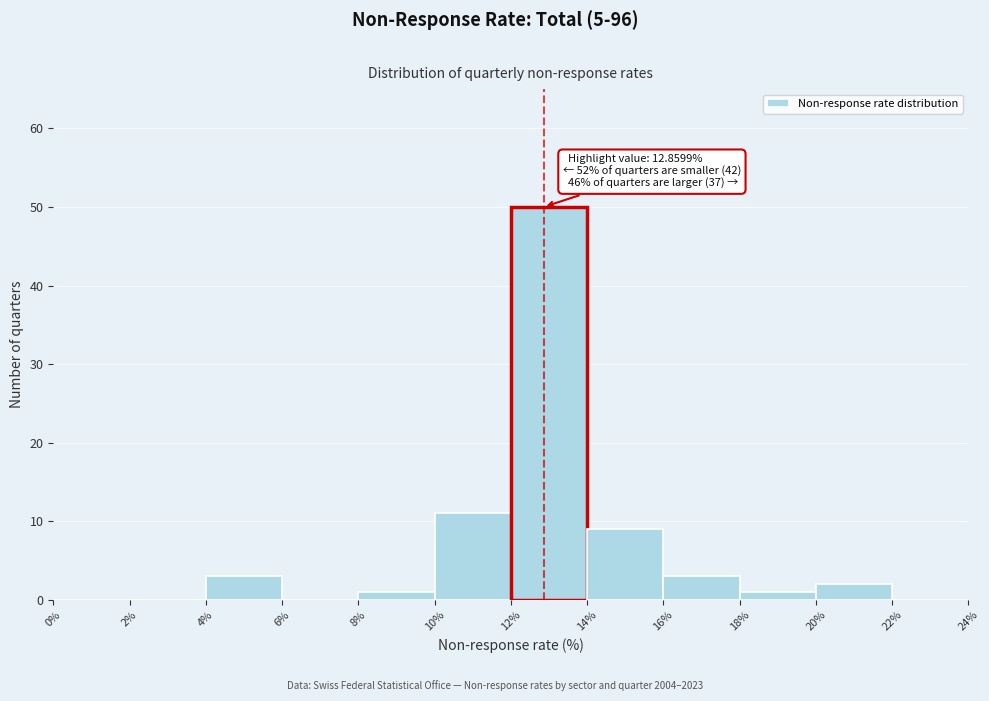

Over which range of the x-axis is the bar tallest?

12% to 14%